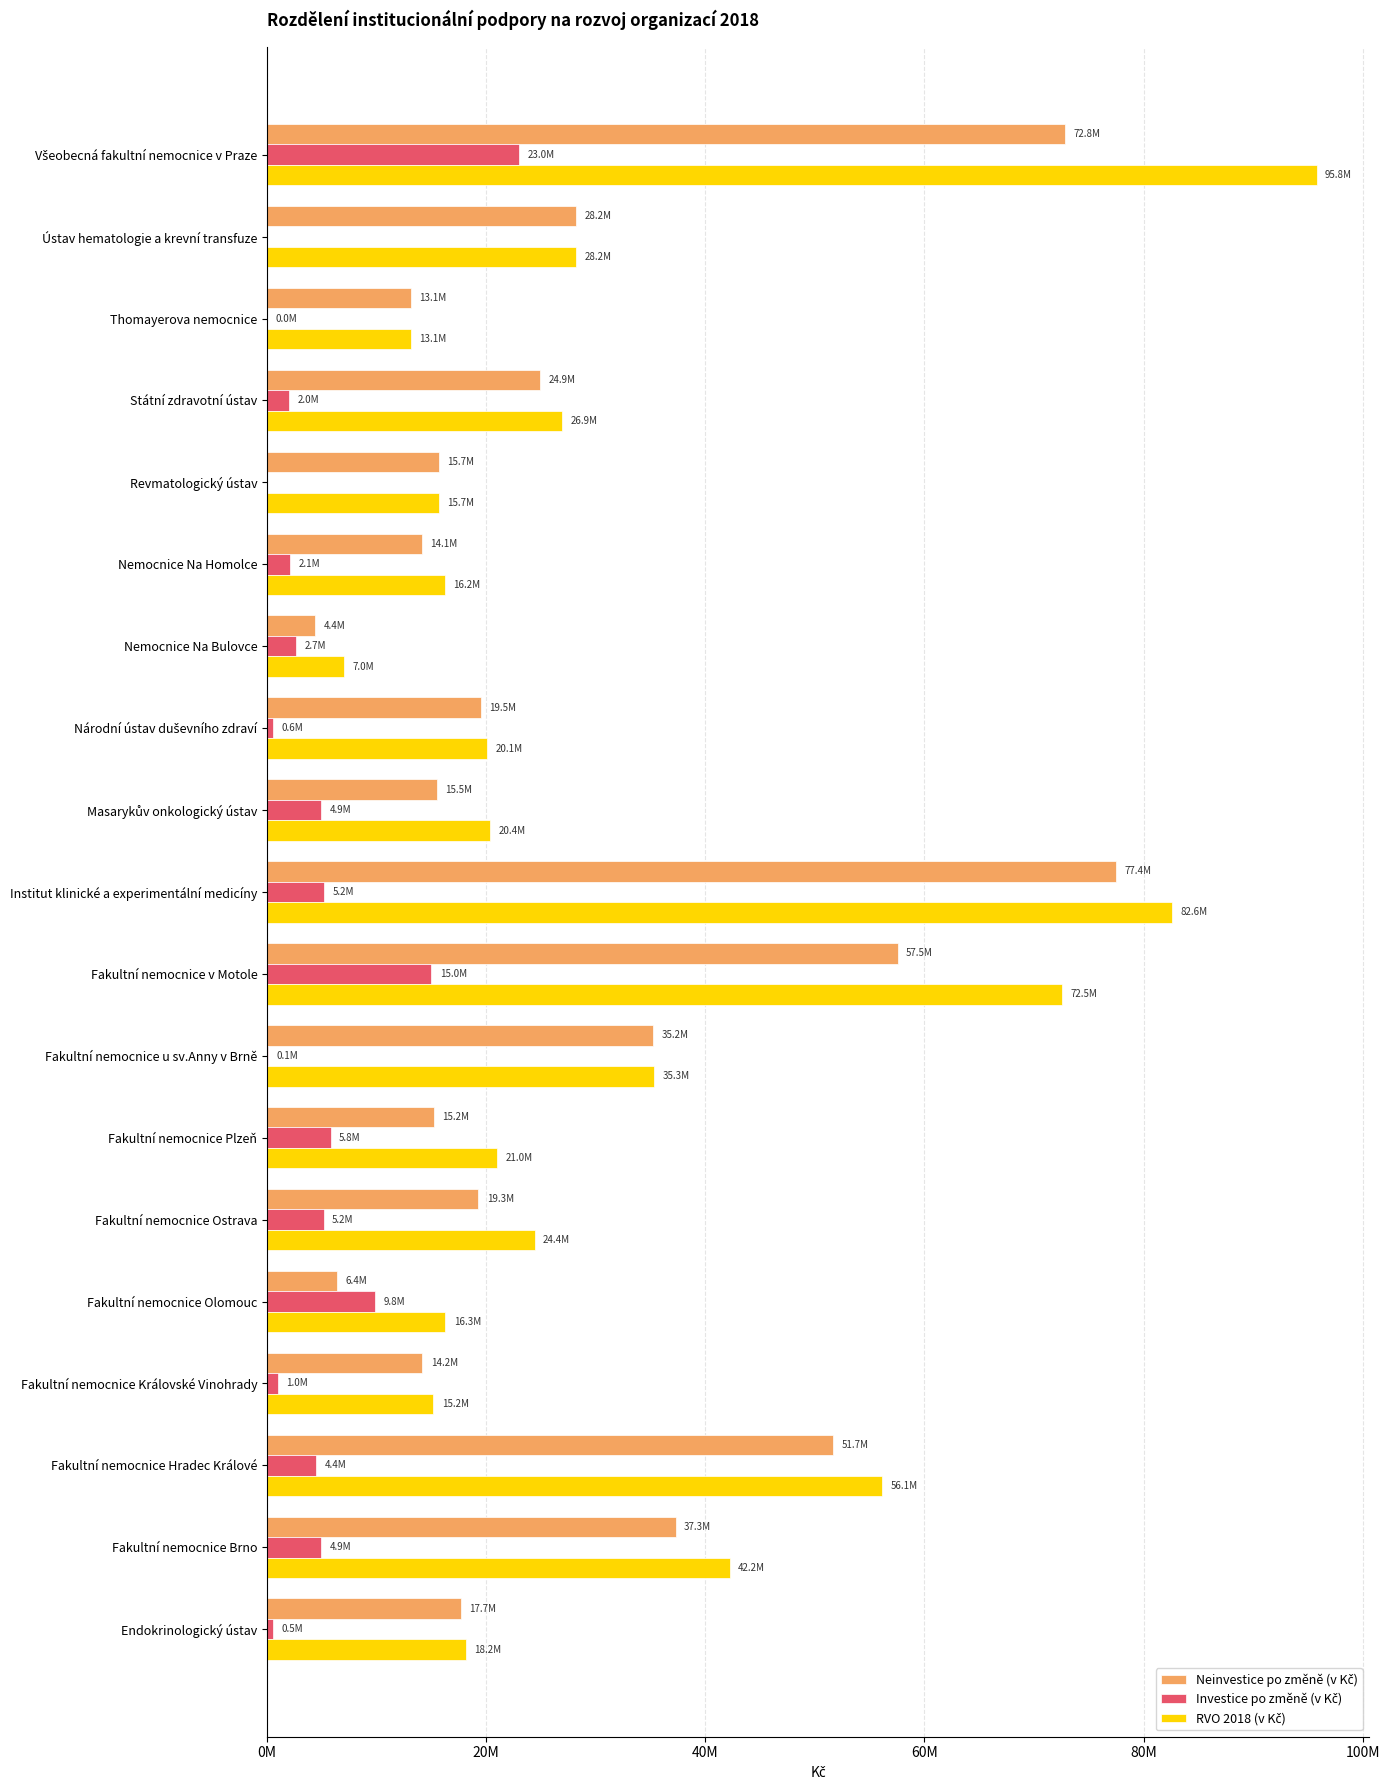

List the series in order of their overall mean, highest first.

RVO 2018 (v Kč), Neinvestice po změně (v Kč), Investice po změně (v Kč)